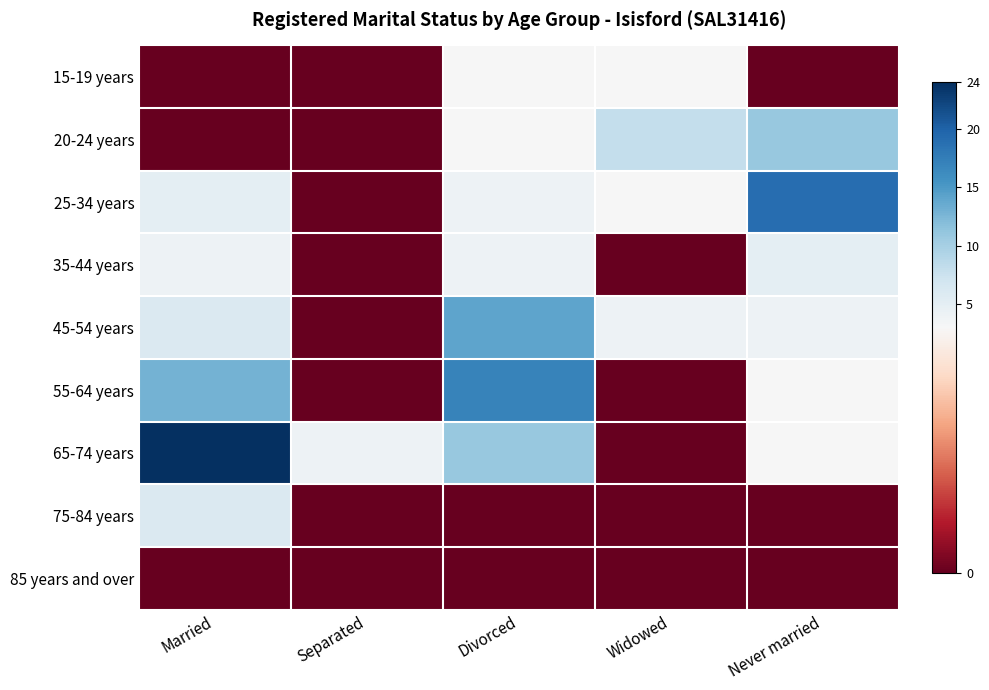

Which category has the lowest value across all series?

Married